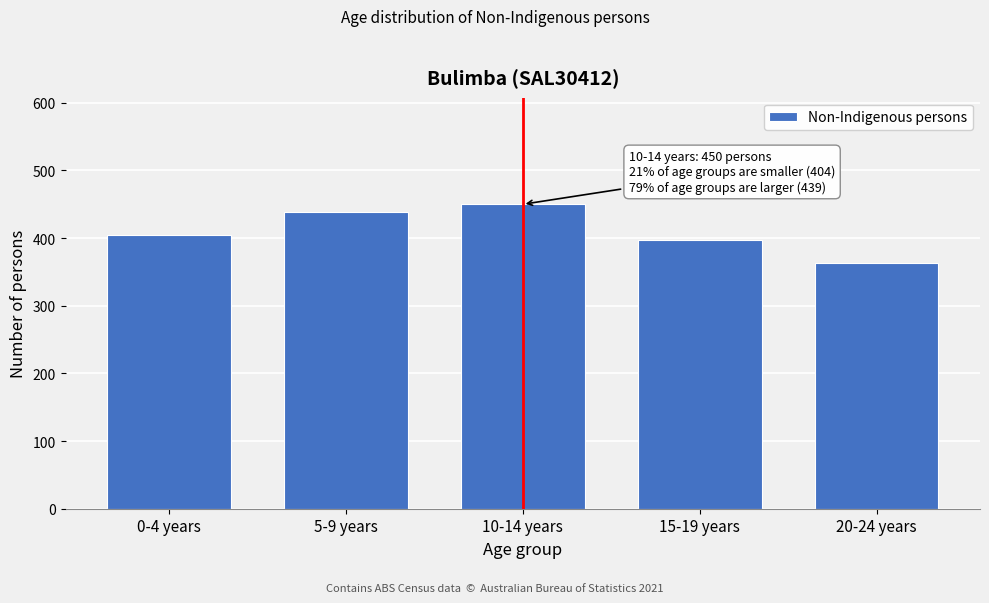

Reading right to left, transcribe all the data shown in this chart.

20-24 years=363	15-19 years=397	10-14 years=450	5-9 years=439	0-4 years=404